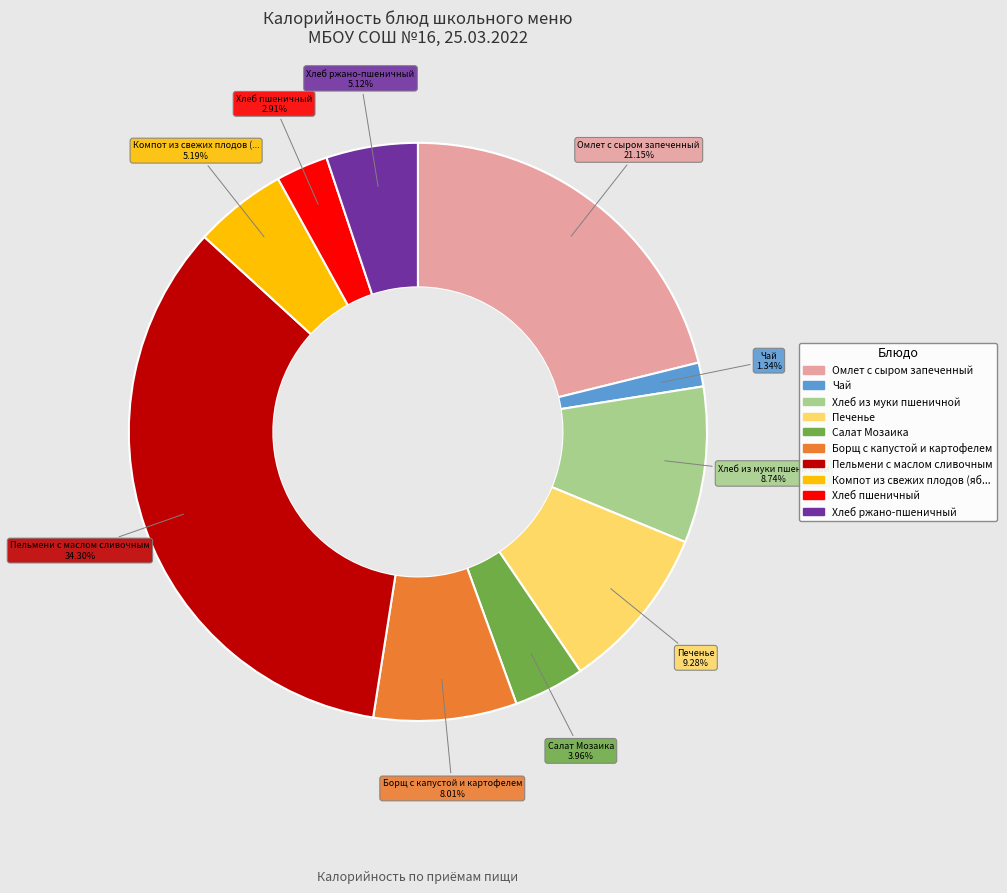

Does any single category account for the majority?

No